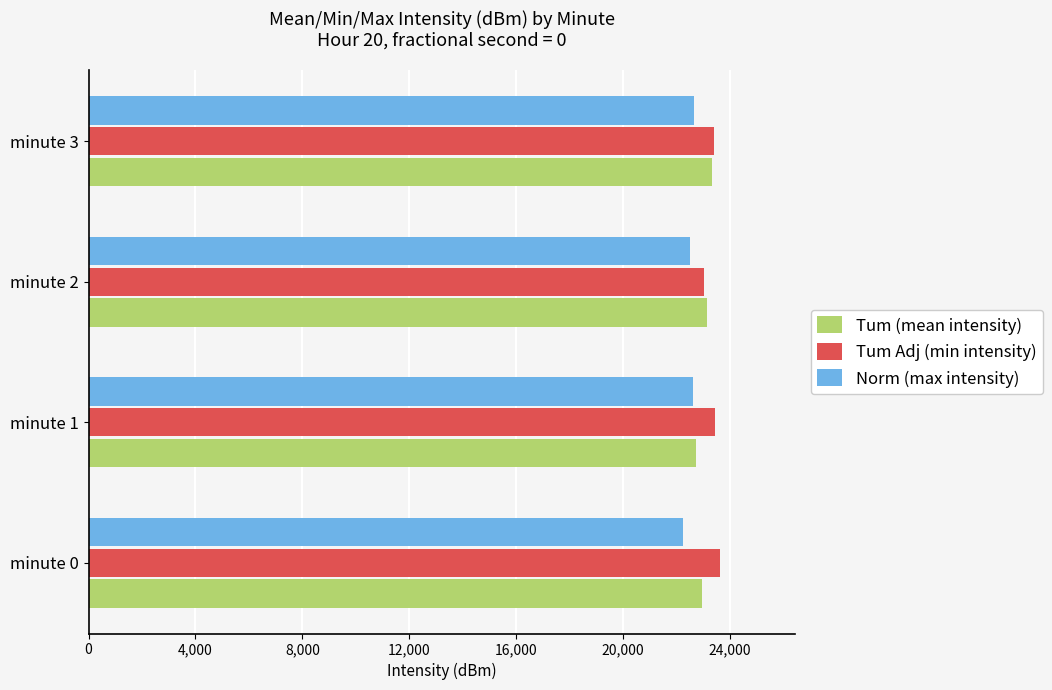

What is the total value across all series at minute 2?

68659.0